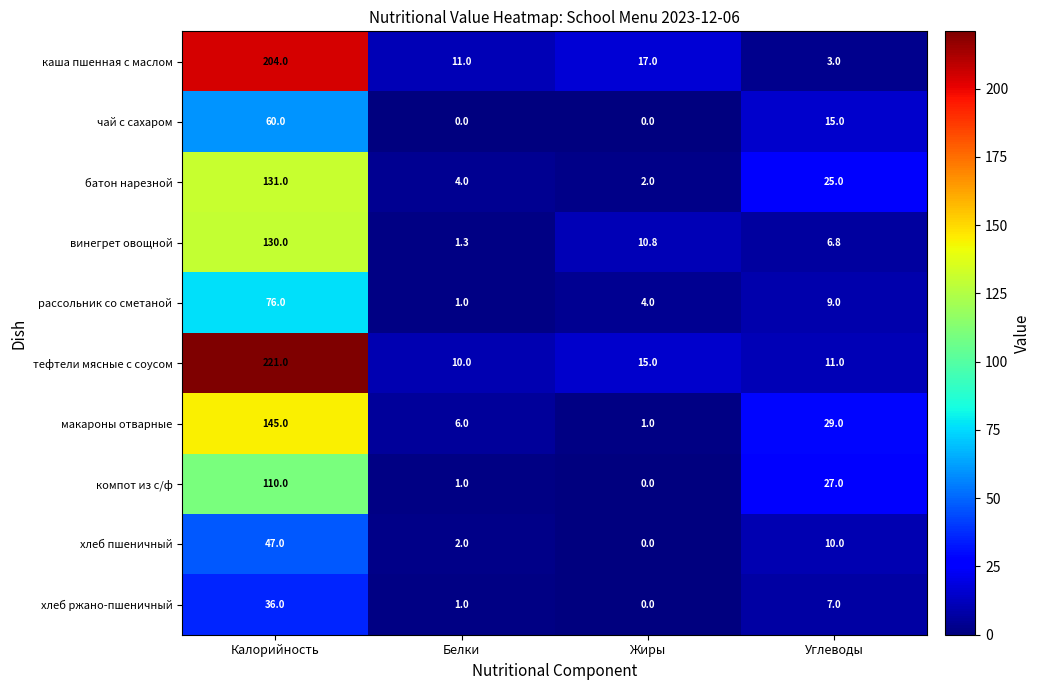

How many categories are shown in the chart?

4